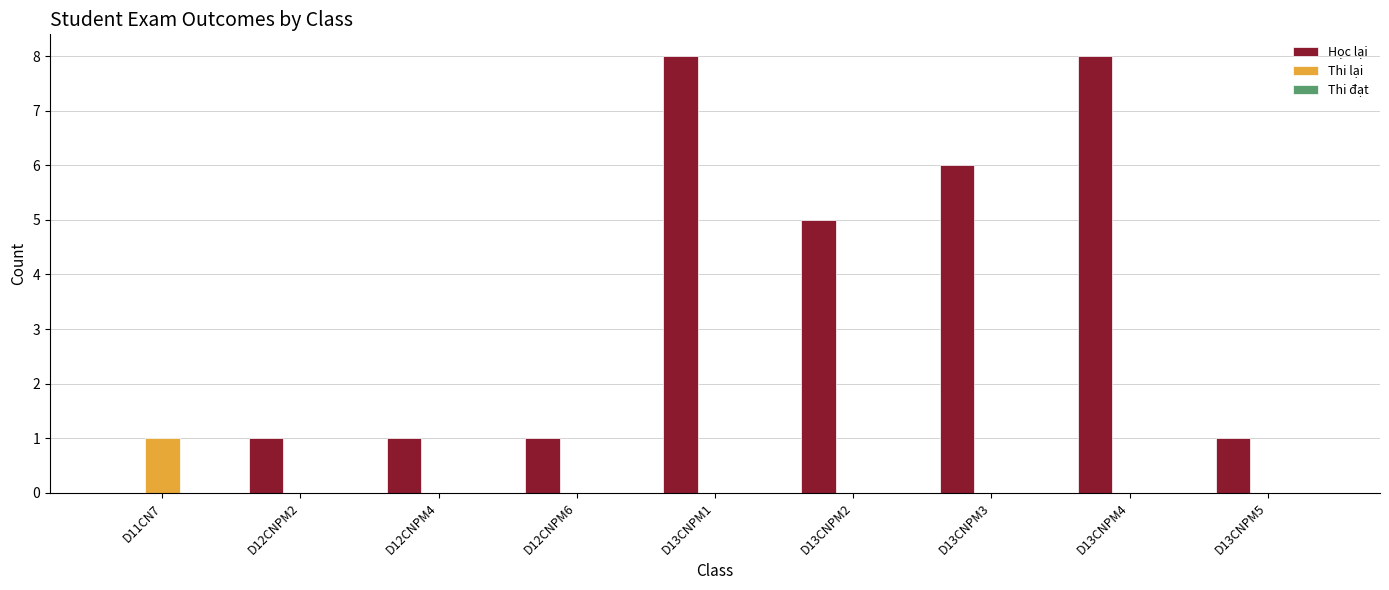

Between D12CNPM6 and D13CNPM2, which series saw the biggest shift?

Học lại